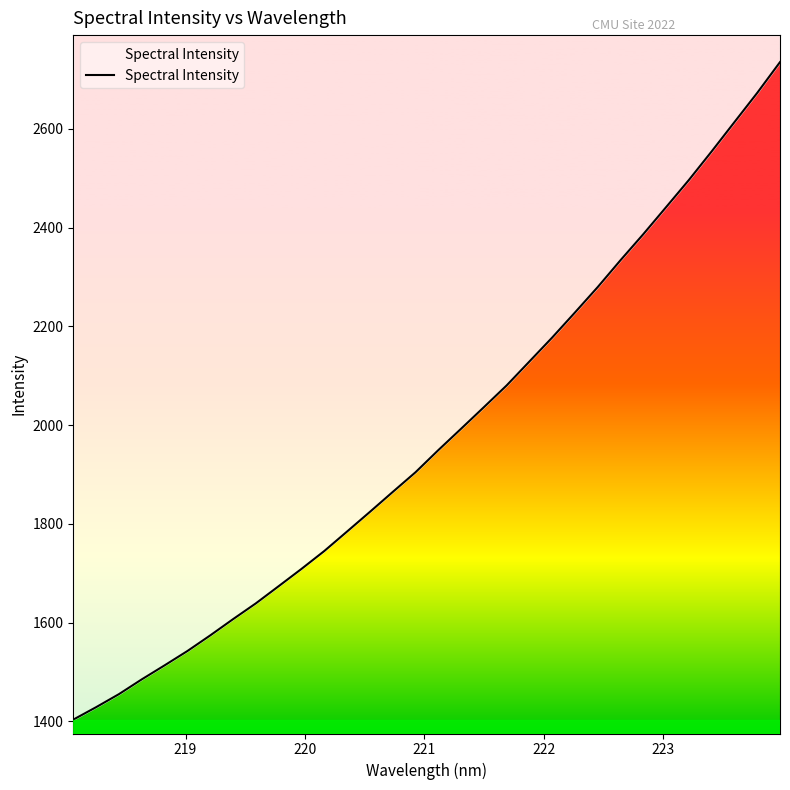

What is the difference between the maximum and minimum values?

1331.6